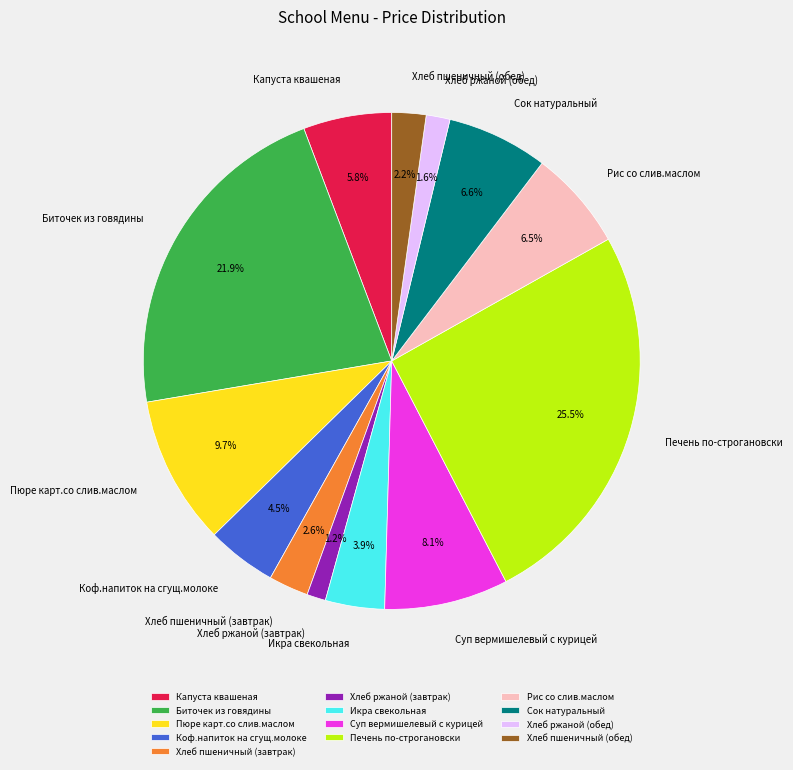

What is the ratio of the value at Рис со слив.маслом to the value at Пюре карт.со слив.маслом?

0.7